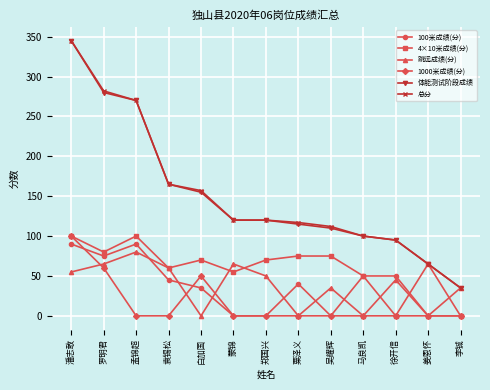

Reading left to right, what are all the values shown in this chart?

100米成绩(分): 90	75	90	45	35	0	0	40	0	50	50	0	0
4×10米成绩(分): 100	80	100	60	70	55	70	75	75	50	0	65	0
跳远成绩(分): 55	65	80	60	0	65	50	0	35	0	45	0	35
1000米成绩(分): 100	60	0	0	50	0	0	0	0	0	0	0	0
体能测试阶段成绩: 345	280	270	165	155	120	120	115	110	100	95	65	35
总分: 345	282	270	165	157	120	120	117	112	100	95	65	35